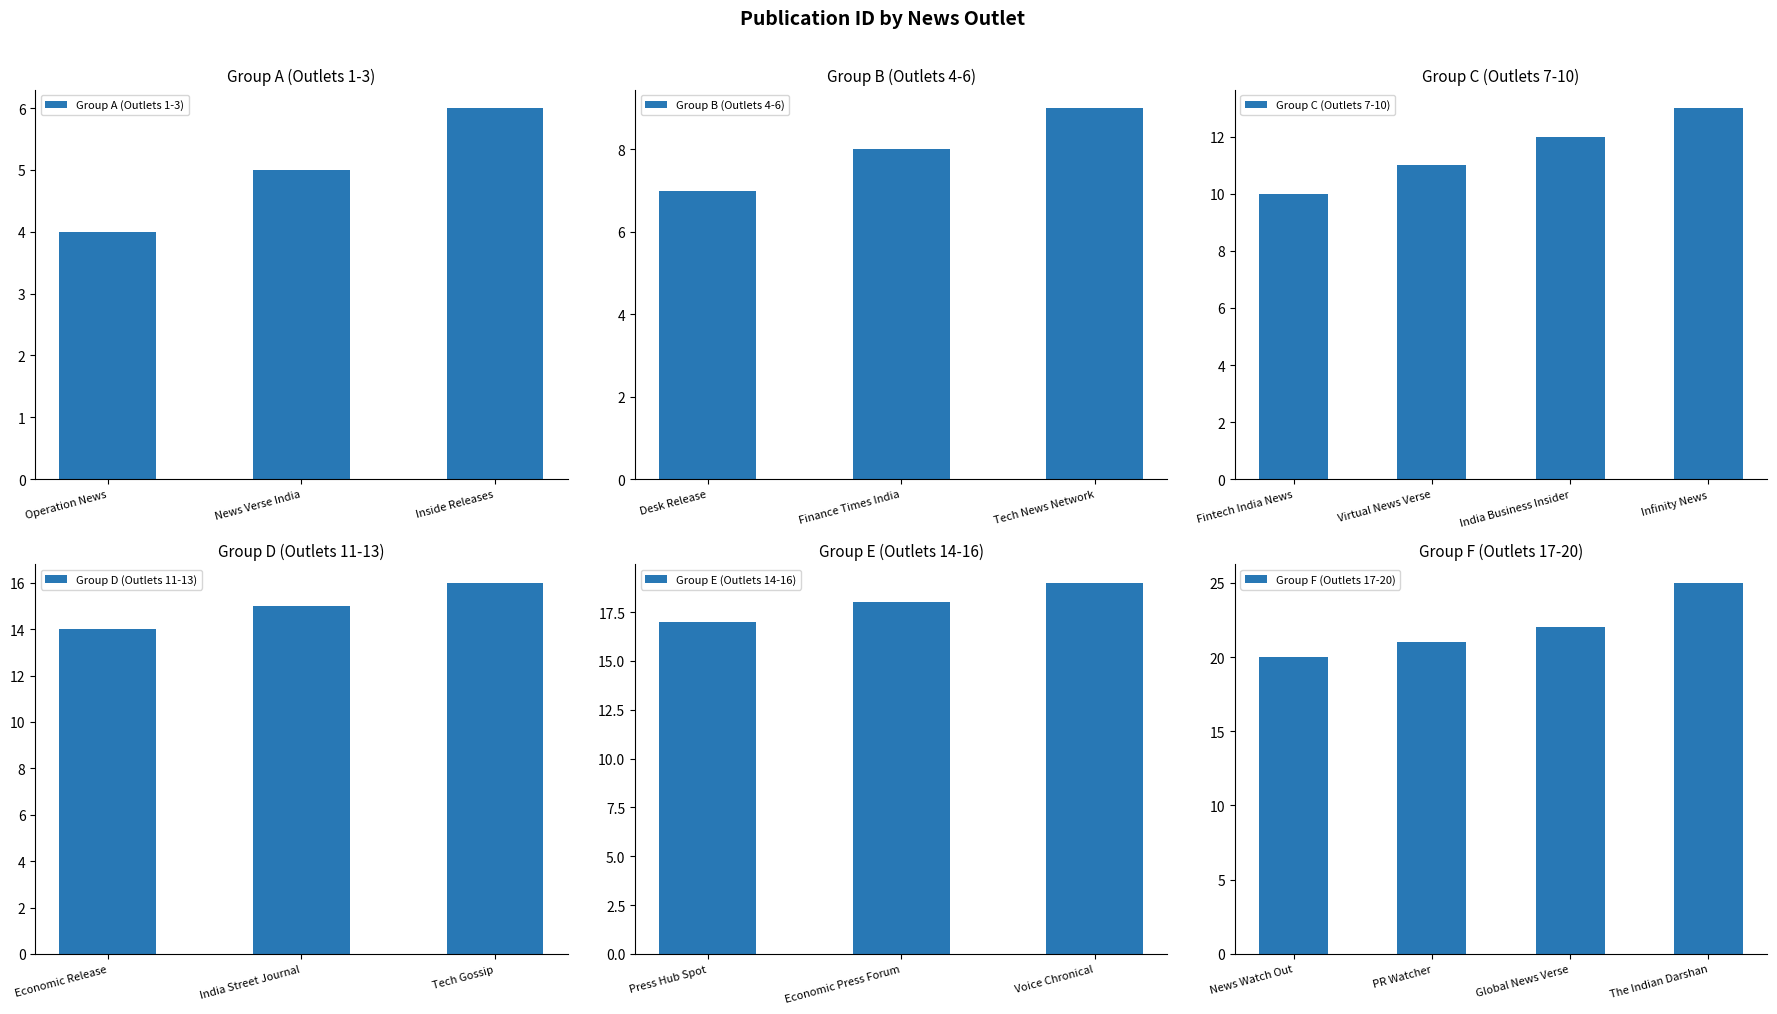

What is the difference between the maximum and minimum values?

21